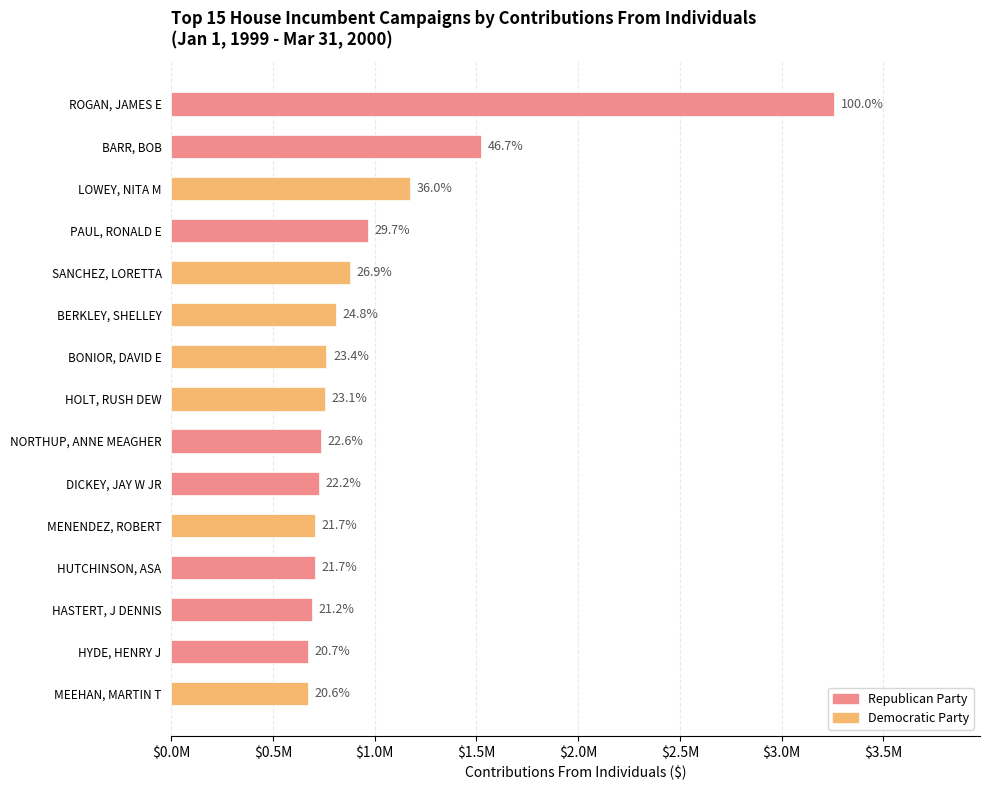

Does the chart contain any negative values?

No